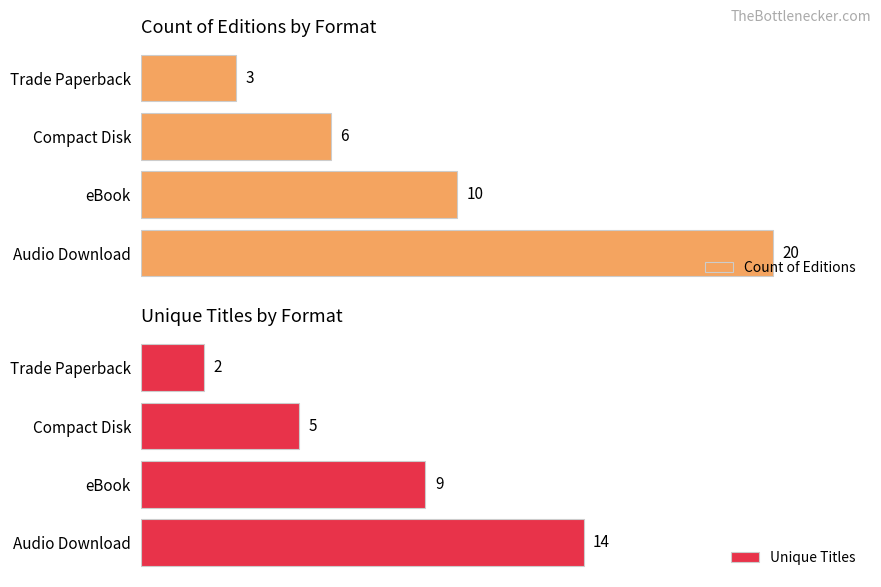

How many values in the Count of Editions series exceed 10?

1